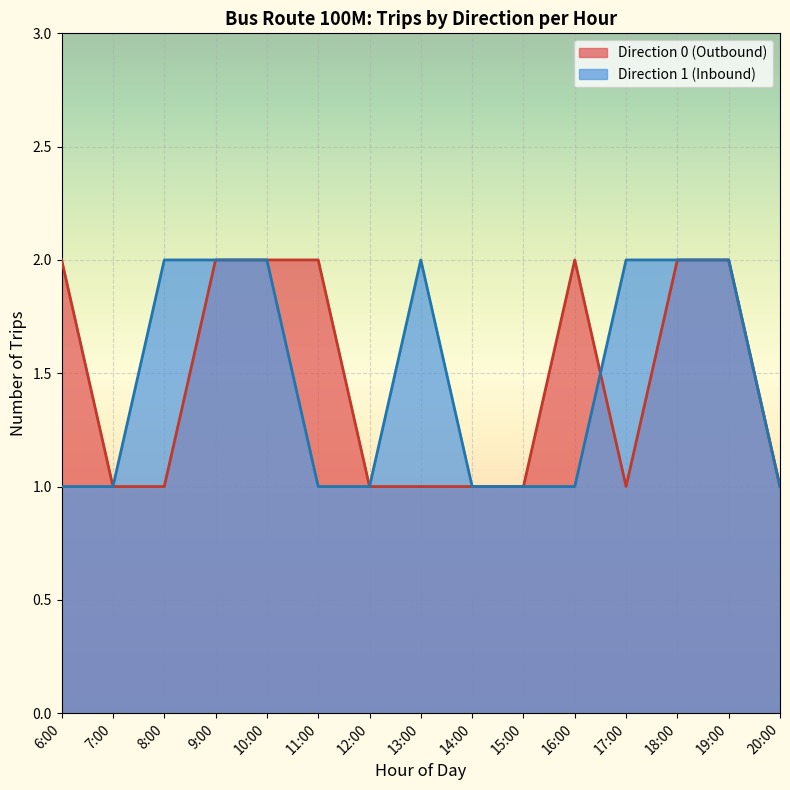

The value of Direction 1 (Inbound) at 11 is 1. True or false?

True